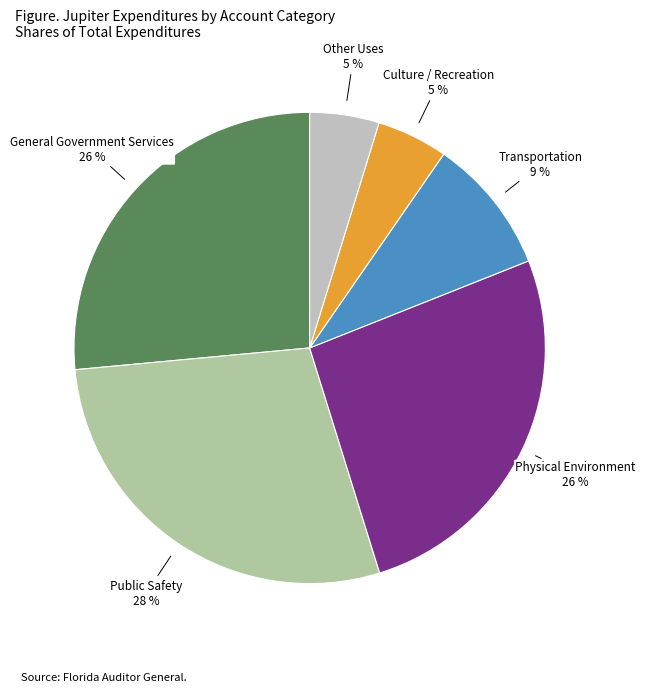

Does Physical Environment account for over 50% of the chart?

No